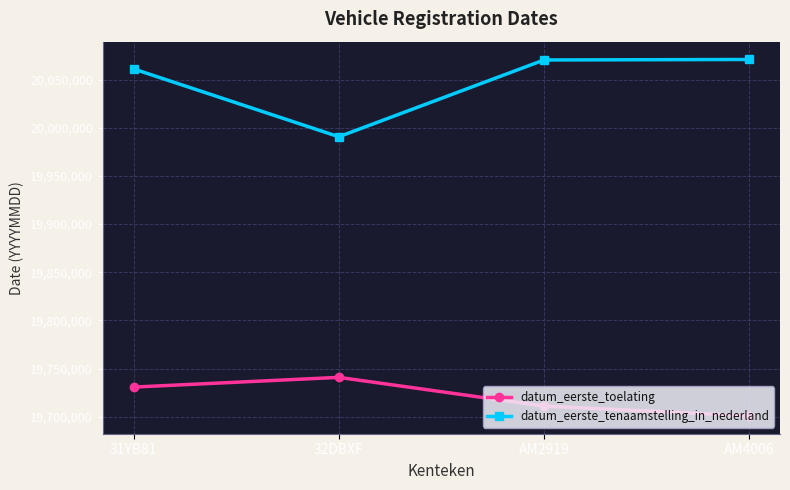

Is the value of datum_eerste_toelating at 31YB81 greater than the value of datum_eerste_tenaamstelling_in_nederland at AM4006?

No